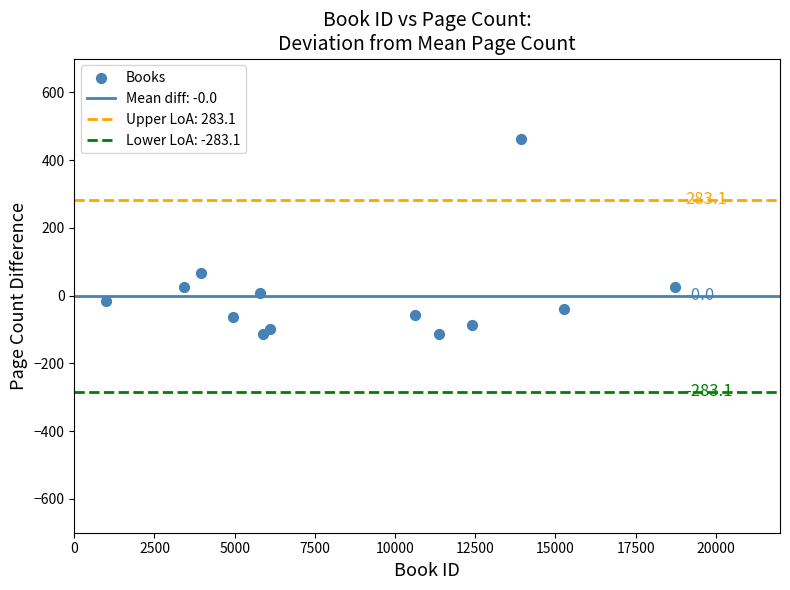

What Y value in the scatter plot is closest to 175?

68.2